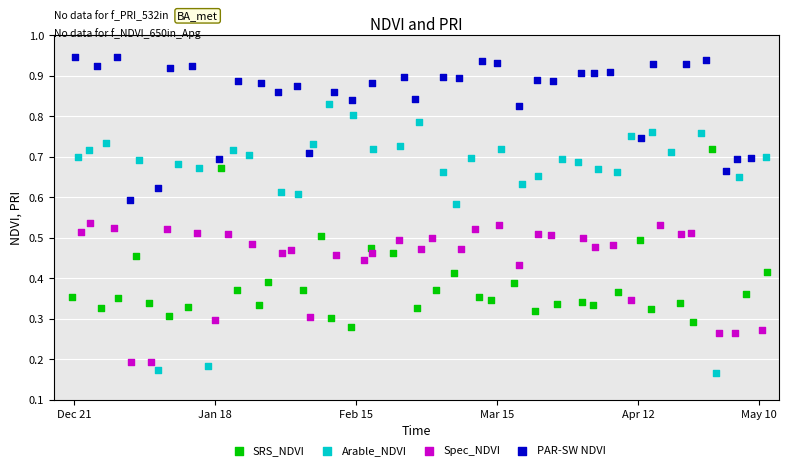

Which series has the widest spread of Y values?

Arable_NDVI